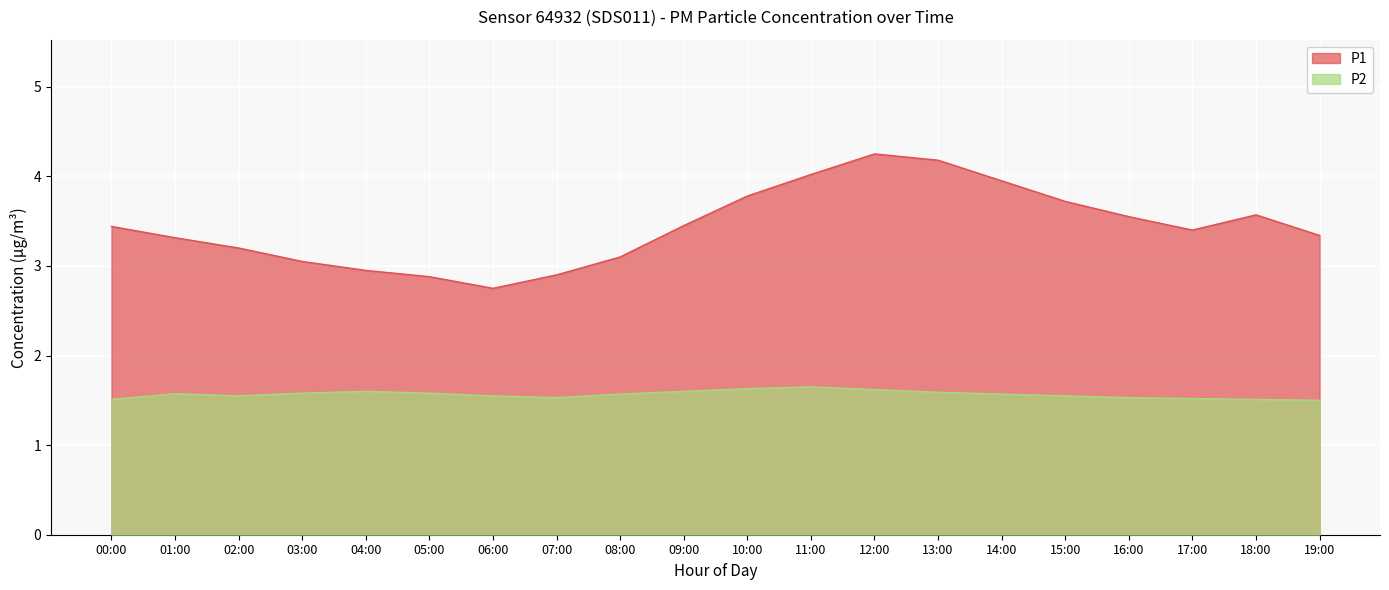

Is it true that P2 equals 0.8 at 12:00?

False